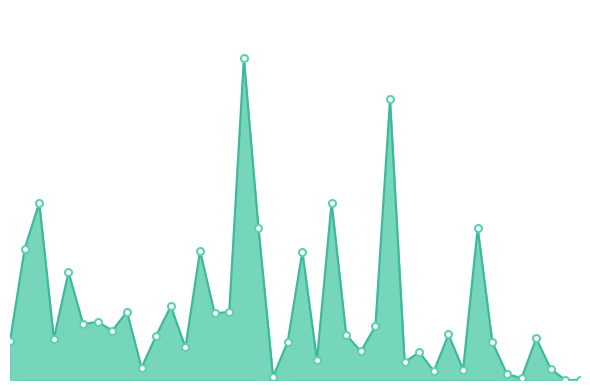

List the labels in order of value, smallest first.

2019-10-04, 2017-12-29, 2017-06-10, 2017-05-18, 2017-06-04, 2017-05-30, 2017-06-01, 2017-07-13, 2017-05-04, 2017-05-28, 2017-05-22, 2017-05-29, 2017-05-25, 2017-05-07, 2017-06-03, 2017-05-19, 2017-04-25, 2017-04-28, 2017-06-14, 2017-05-05, 2017-05-24, 2017-05-31, 2017-05-02, 2017-05-26, 2017-04-30, 2017-05-01, 2017-05-09, 2017-05-03, 2017-05-10, 2017-05-06, 2017-04-29, 2017-05-20, 2017-05-08, 2017-04-26, 2017-05-16, 2017-06-02, 2017-04-27, 2017-05-23, 2017-05-27, 2017-05-15